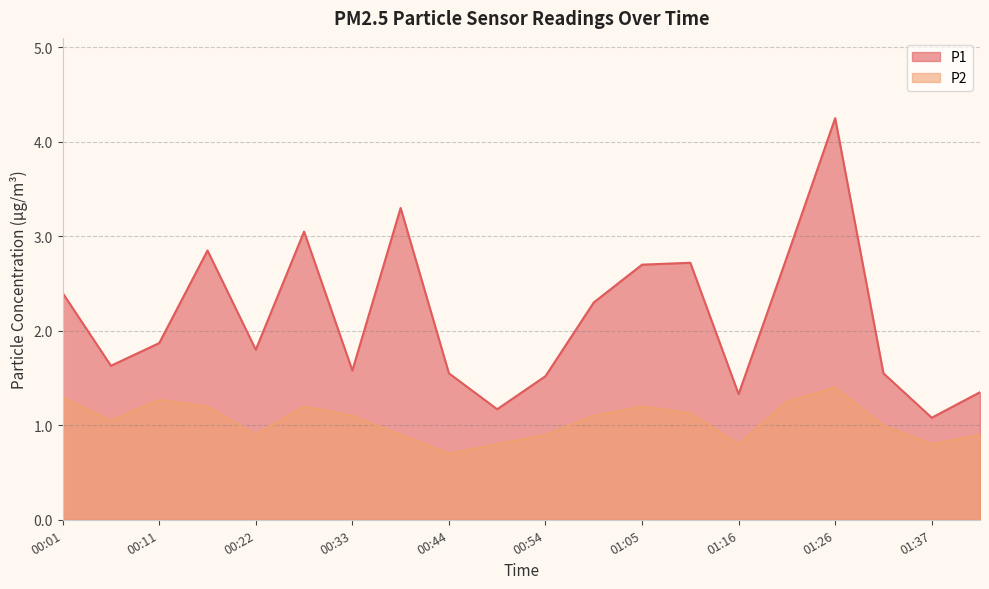

What is the difference between the P1 values at 01:05 and 00:17?

0.1